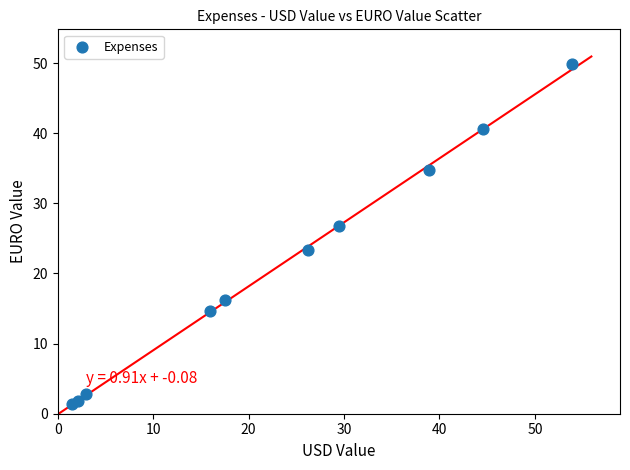

What is the average X value?

23.3